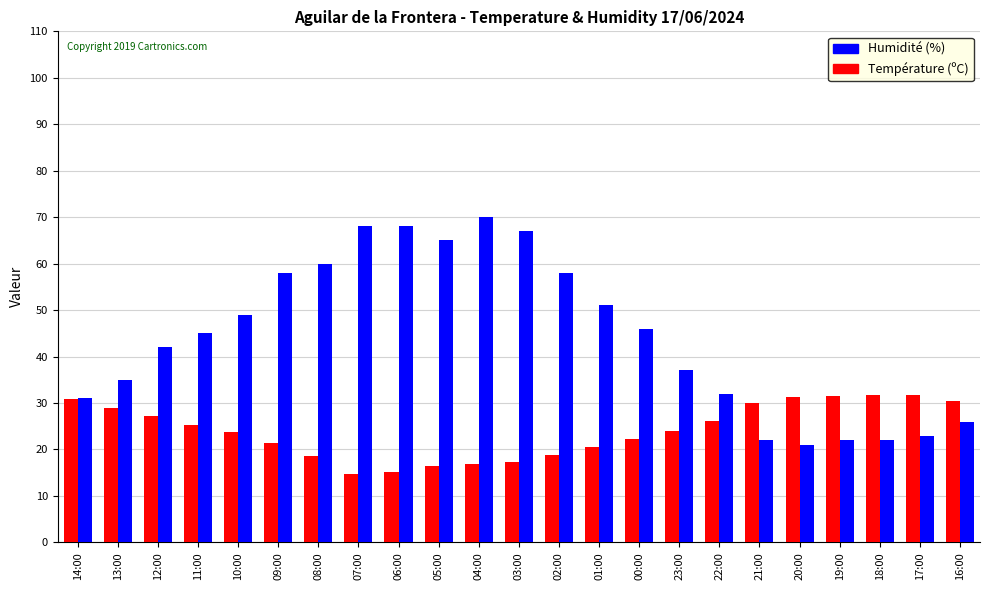

Which category has the highest value in the Humidité (%) series?

04:00